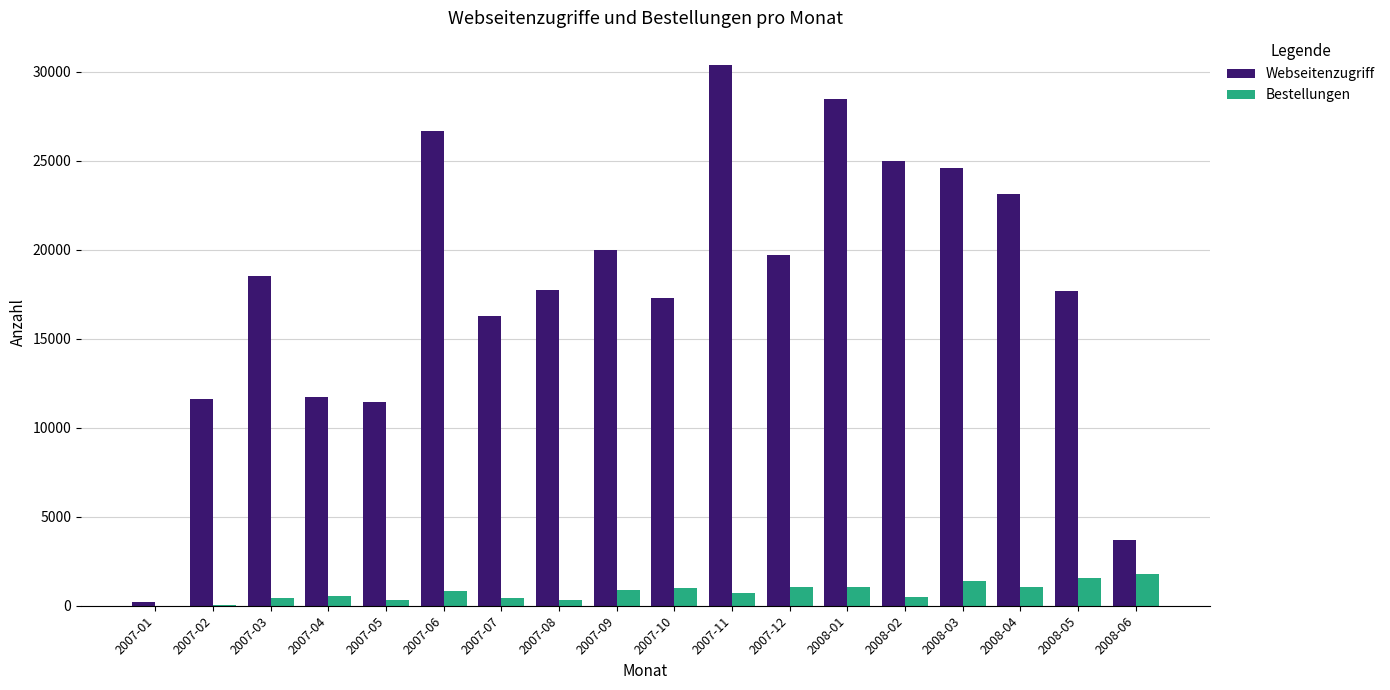

The value of Webseitenzugriff at 2007-05 is 2374. True or false?

False